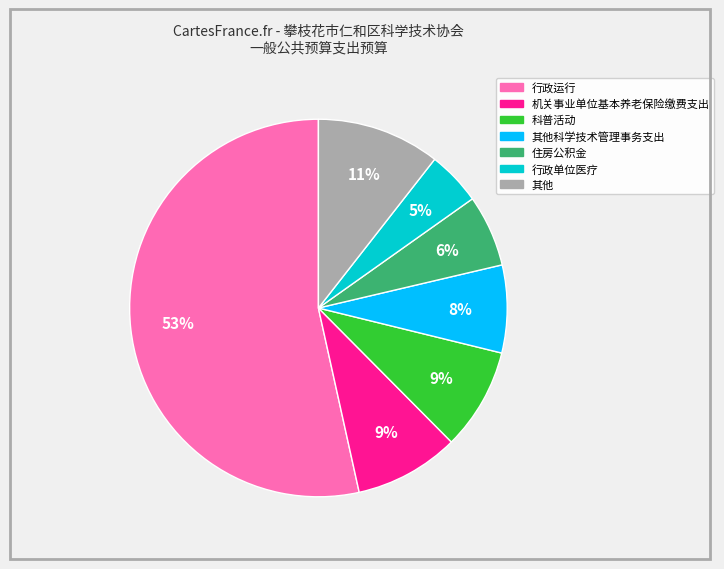

Does any single category account for the majority?

Yes